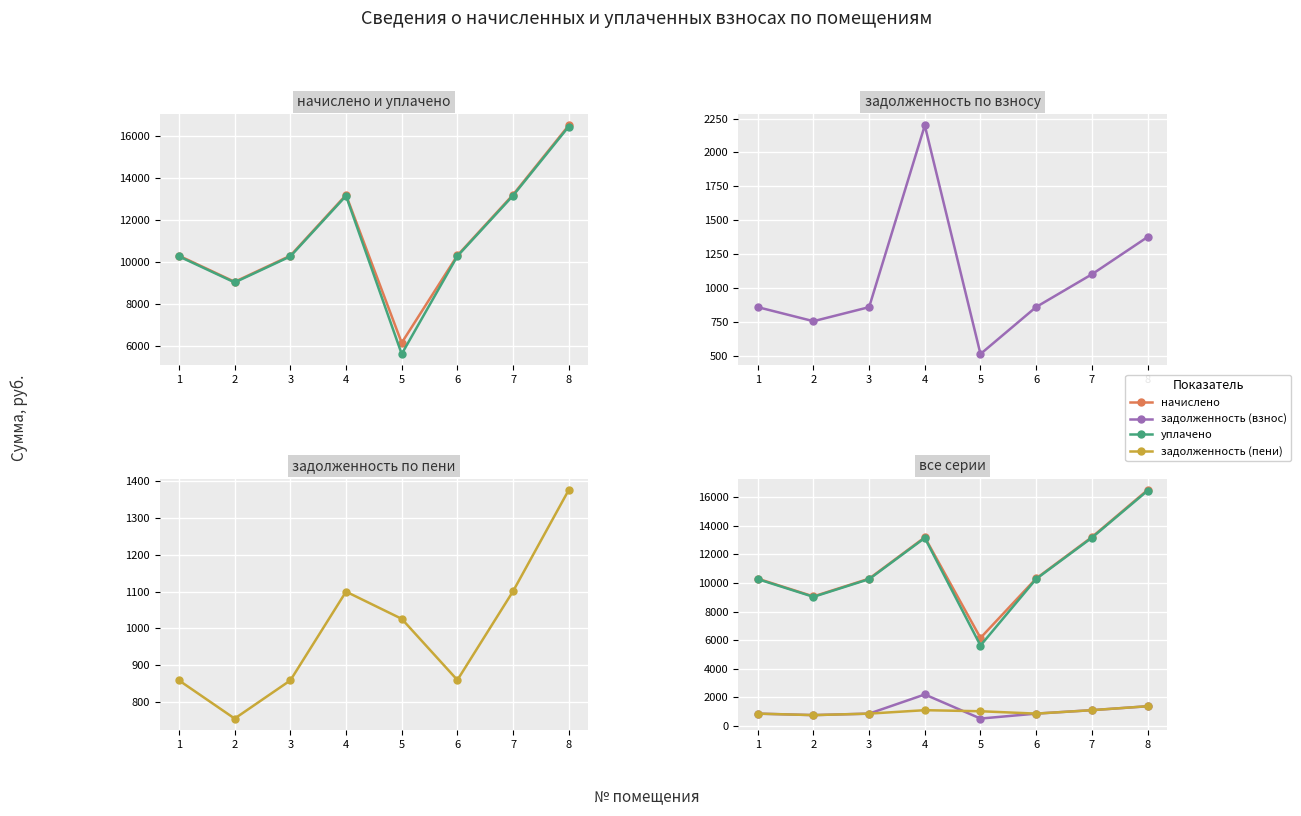

List the series in order of their peak value, highest first.

начислено, уплачено, задолженность (взнос), задолженность (пени)